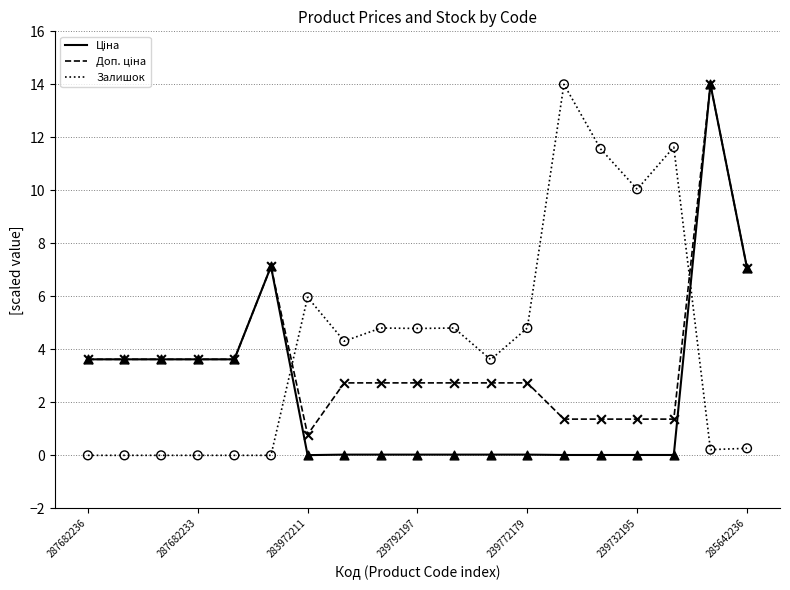

At which category is the sum across all series the highest?

17